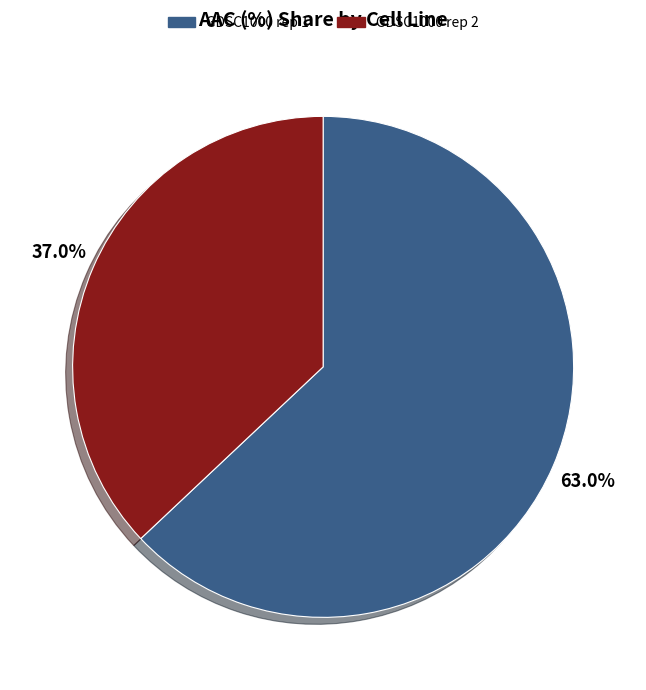

To the nearest percent, what portion does GDSC1000 rep 2 represent?

37%